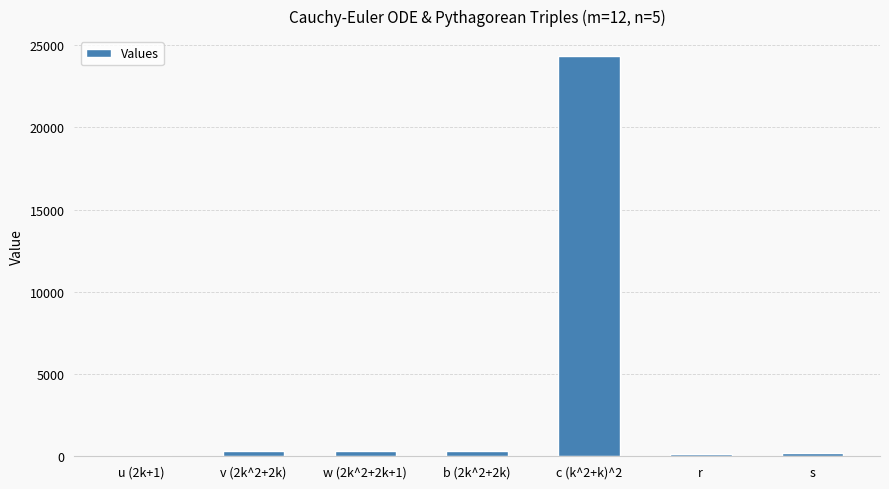

What is the ratio of the value at w (2k^2+2k+1) to the value at v (2k^2+2k)?

1.0